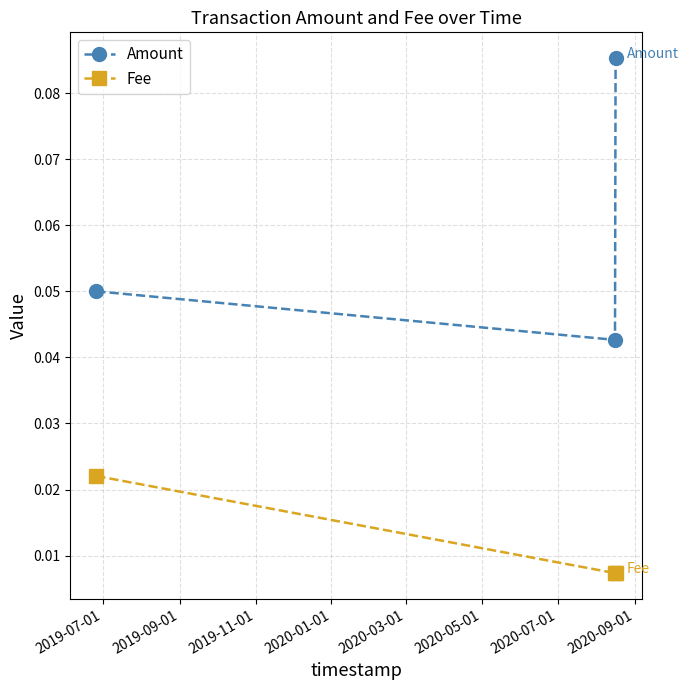

Which series has the widest spread of values?

Amount